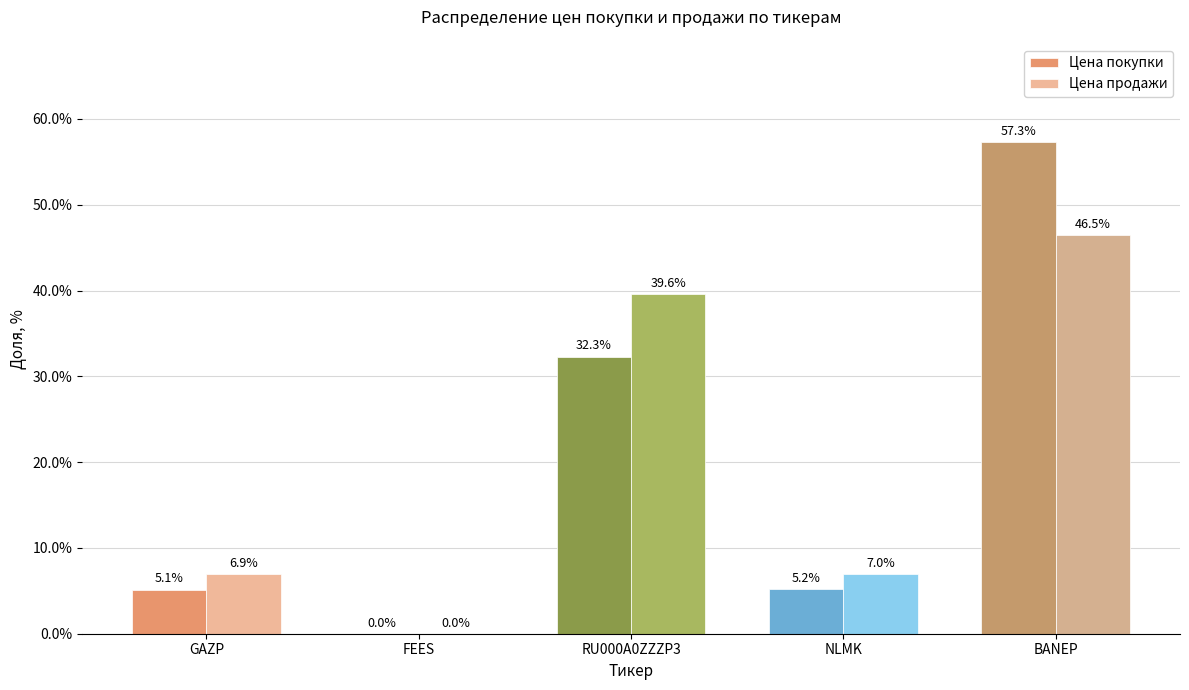

Count the number of categories in the chart.

5